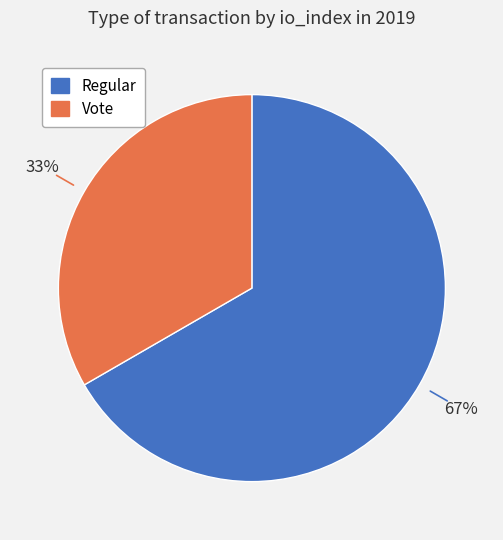

Rank the categories by value from lowest to highest.

Vote, Regular